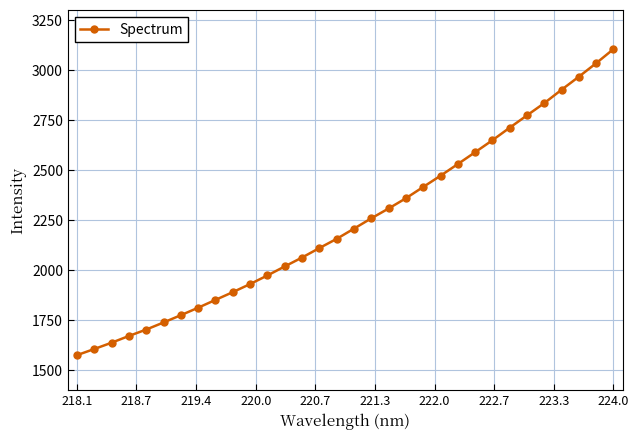

Does the chart have visible grid lines?

Yes